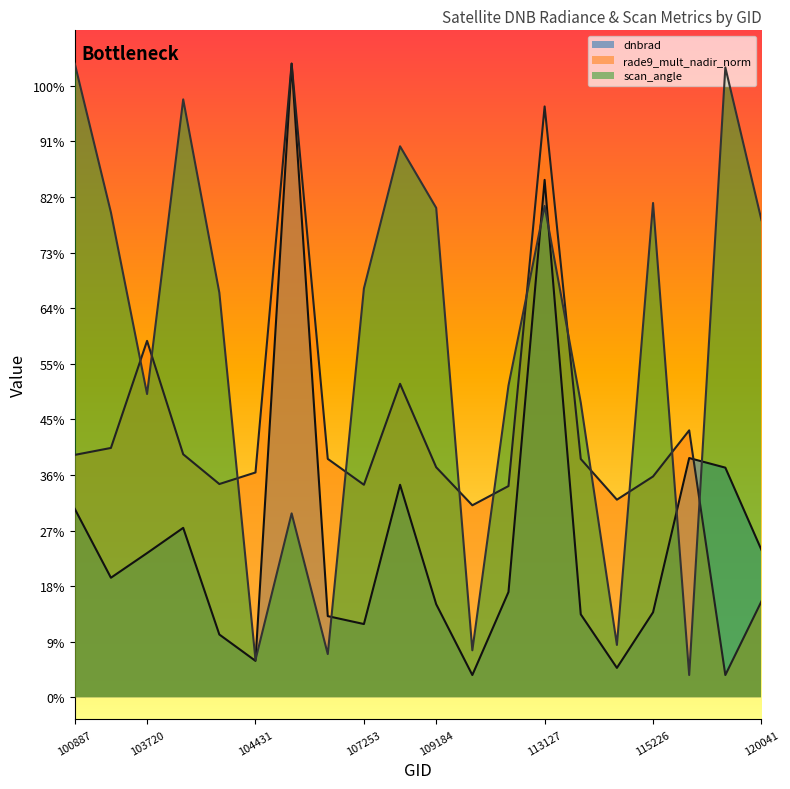

Is it true that scan_angle equals 5.5 at 107081?

False